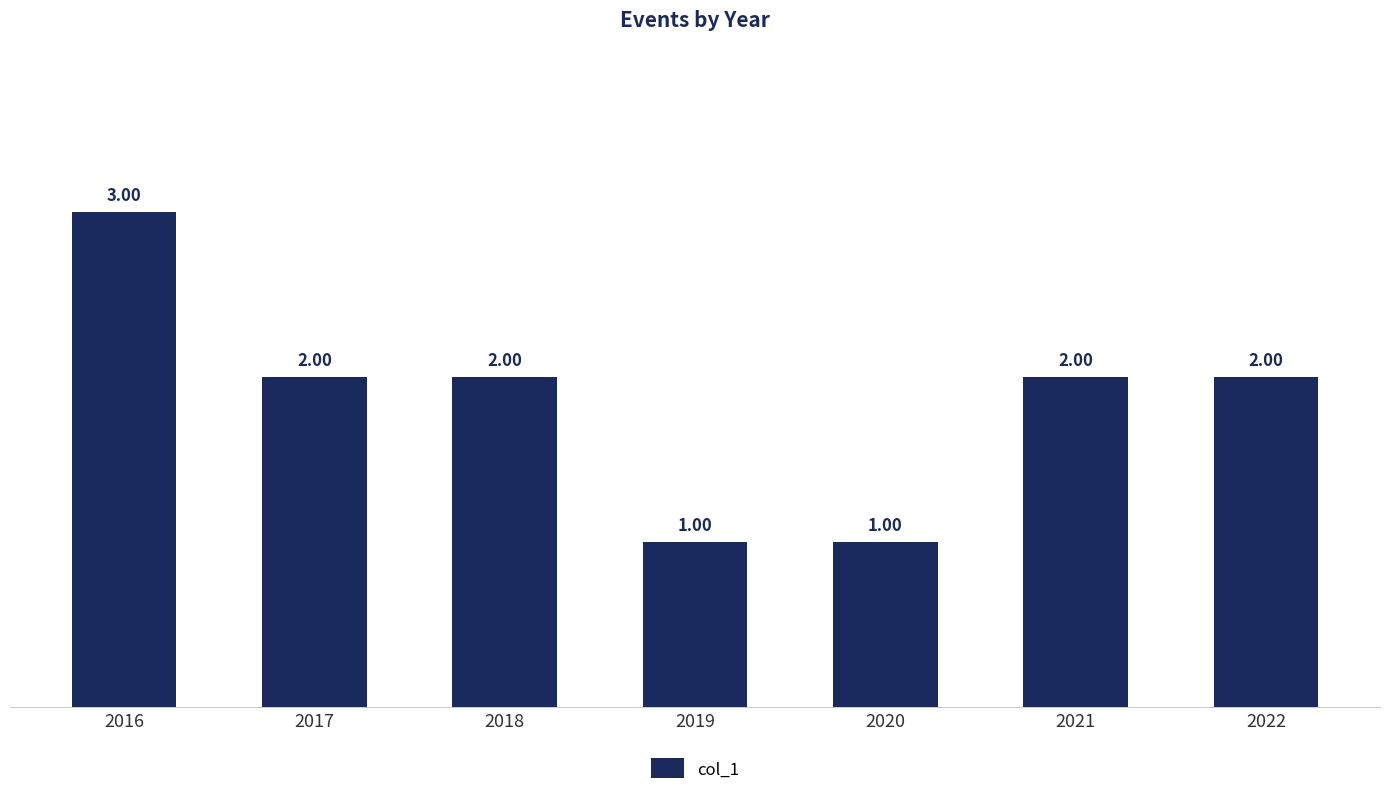

What is the difference between the maximum and second lowest values?

2